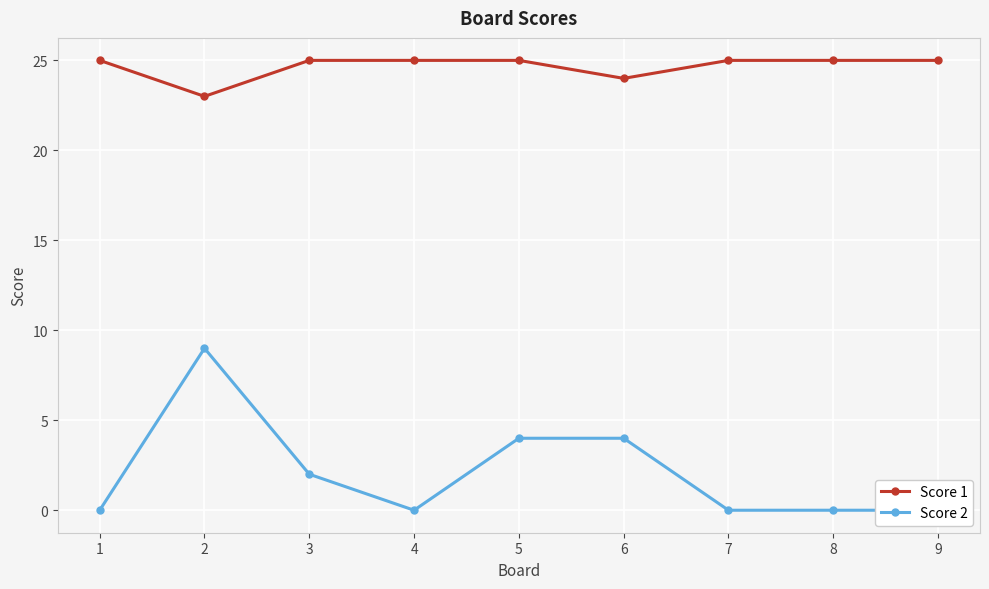

Which series has the widest spread of values?

Score 2